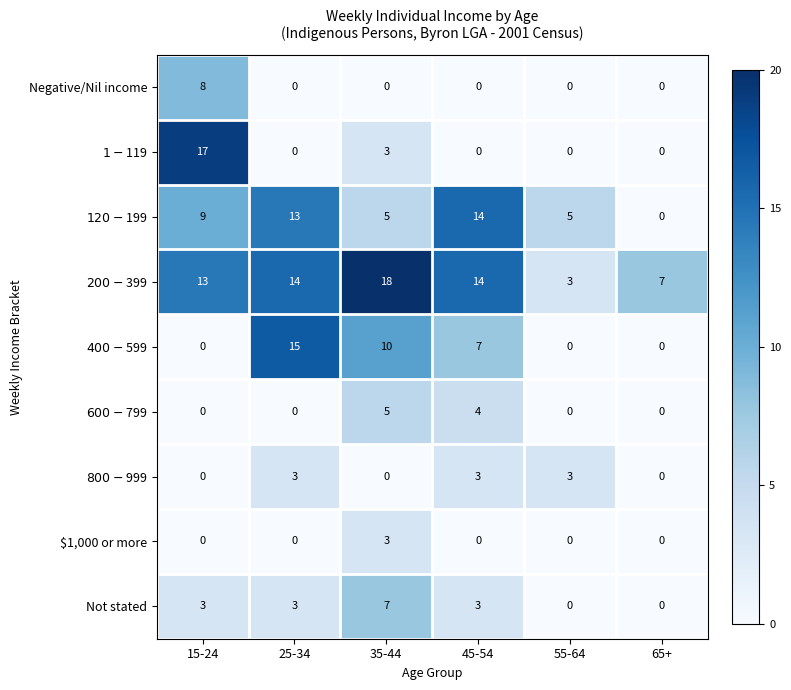

At how many categories does at least one series exceed 0?

6